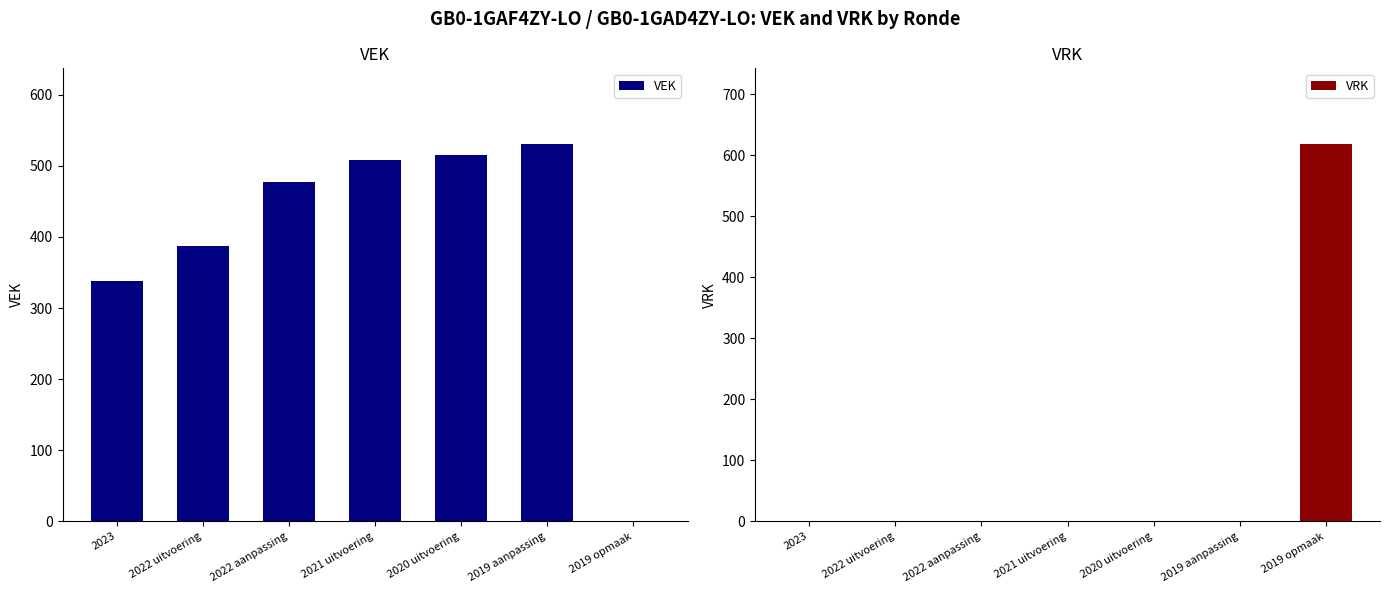

What are all the series names shown in the legend?

VEK, VRK